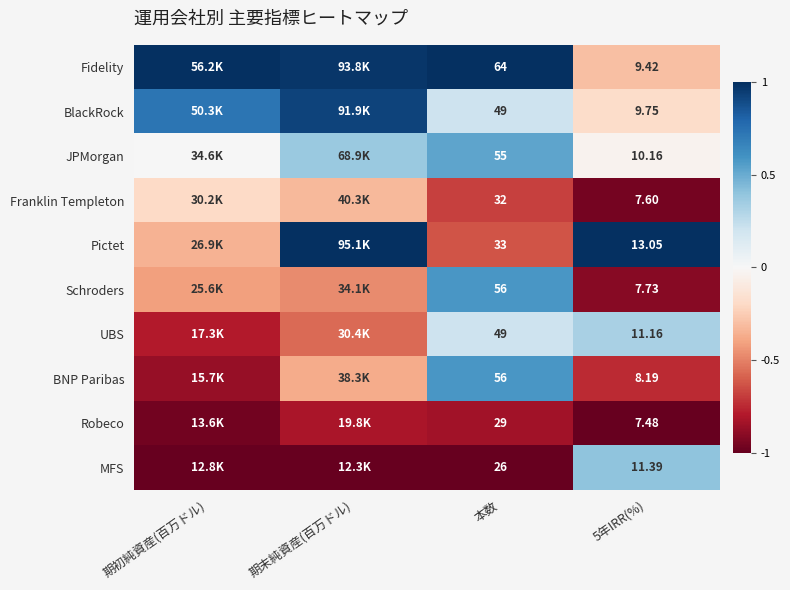

The UBS series shows -0.8 at 期末純資産(百万ドル). True or false?

False